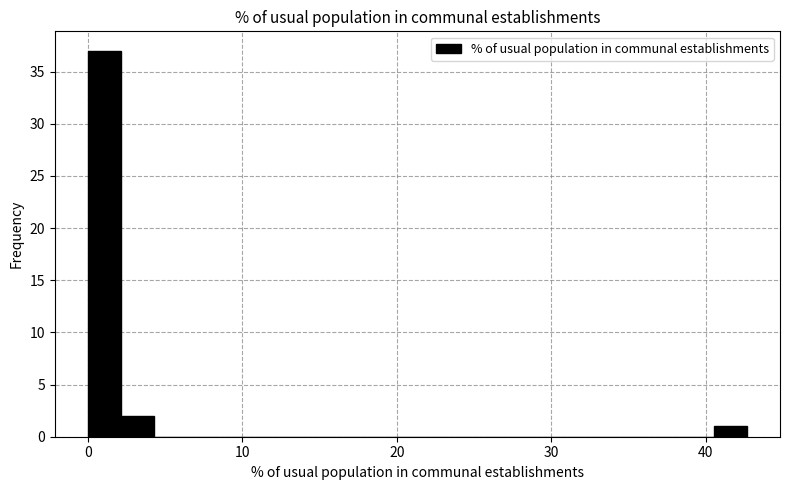

Read against the x-axis, roughly where is the centre of the tallest bar?

1